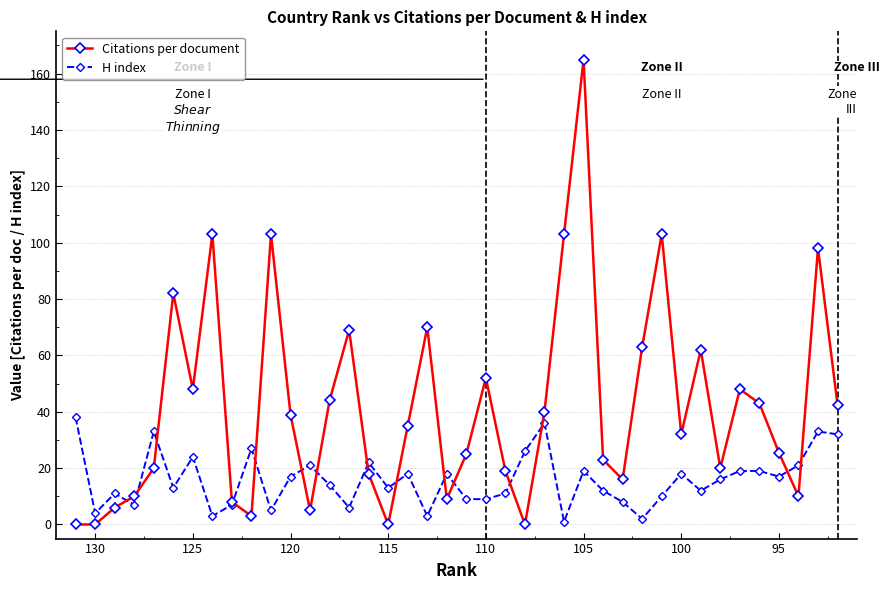

How many lines are shown in the chart?

2